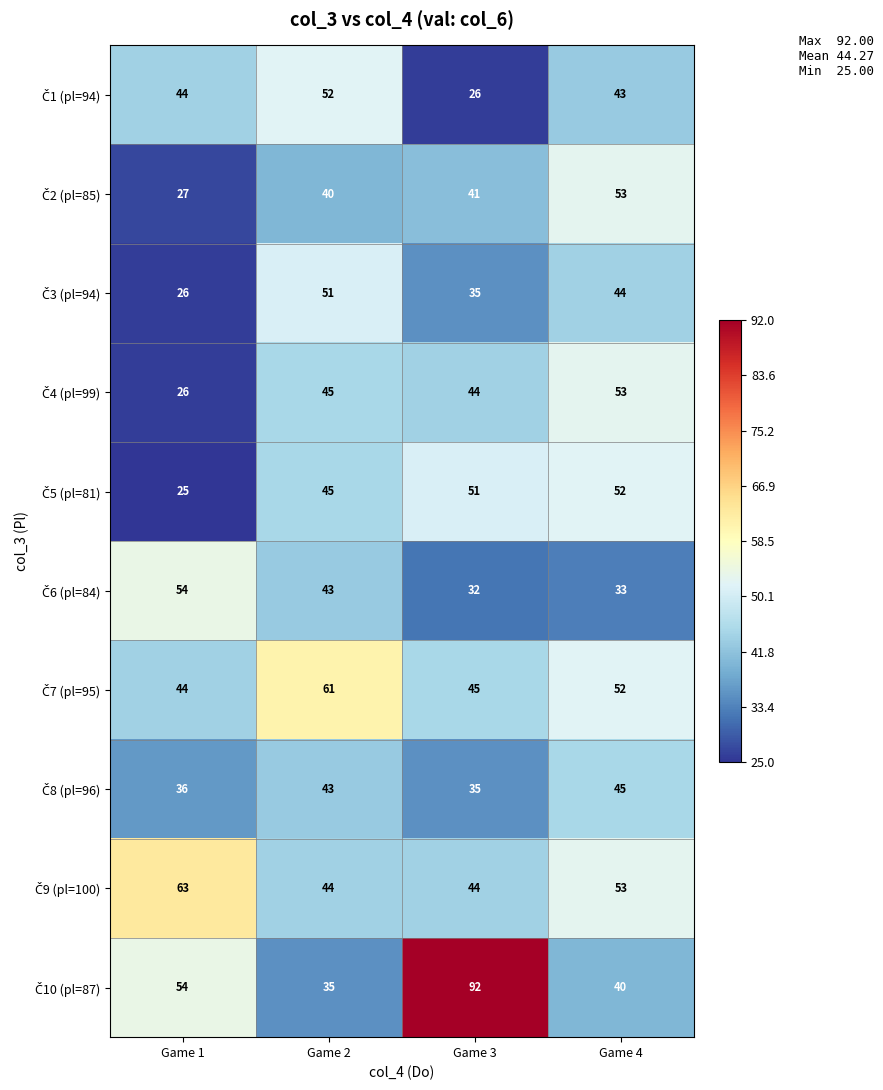

At which category is the sum across all series the highest?

Game 4